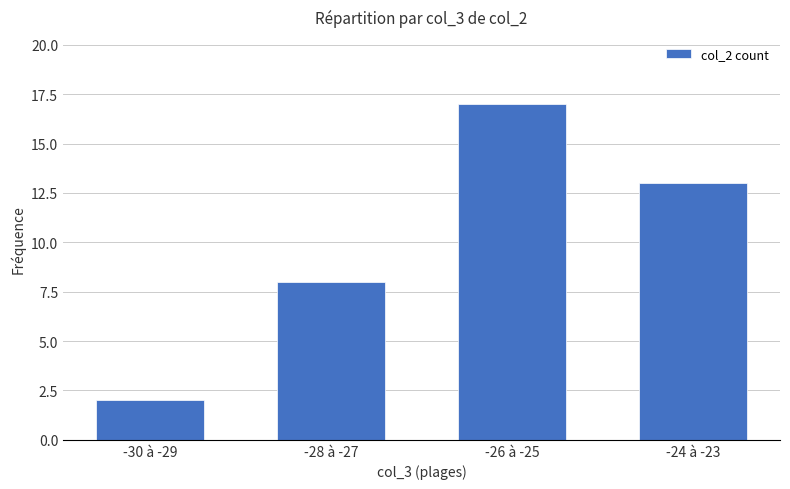

What position from the left is -26 à -25?

3